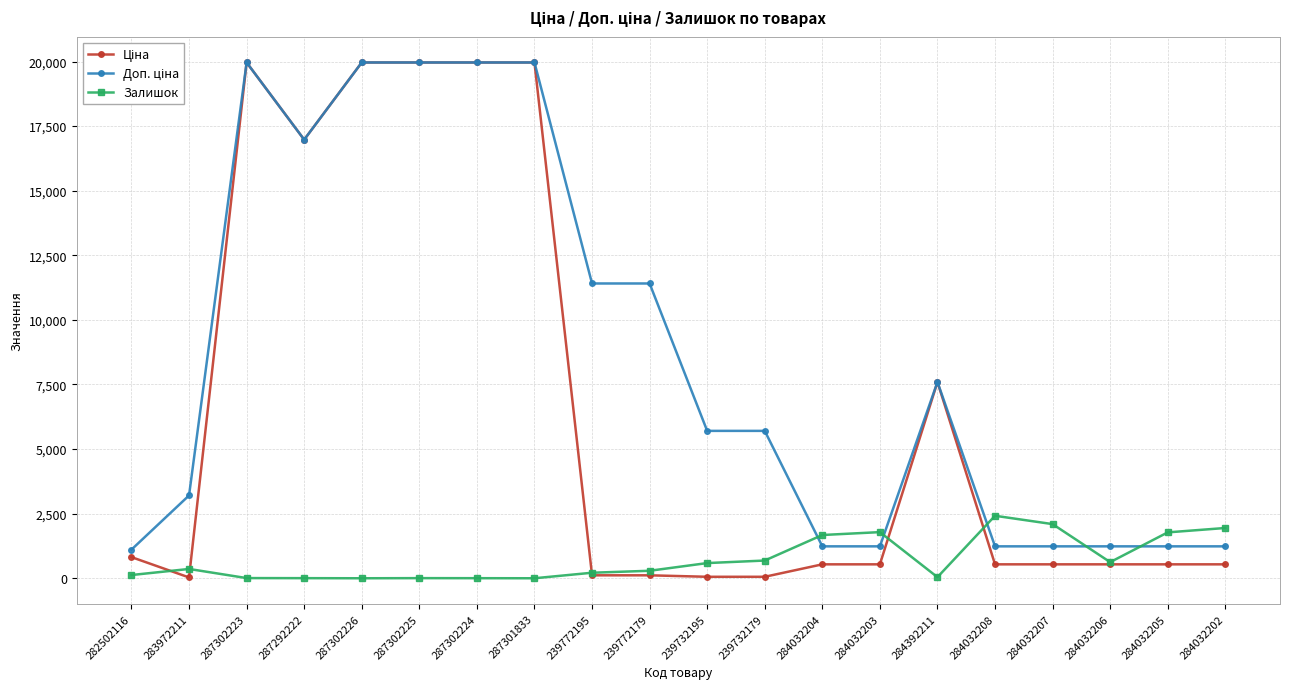

What is the total value across all series at 287302226?

39928.3